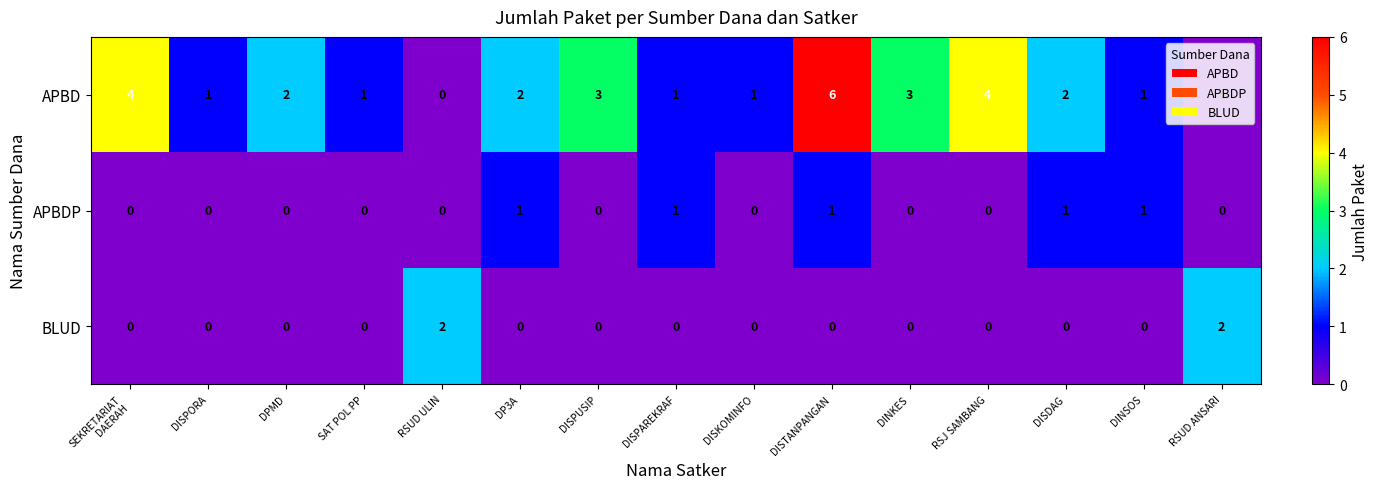

Rank the series at DISDAG from lowest to highest value.

BLUD, APBDP, APBD